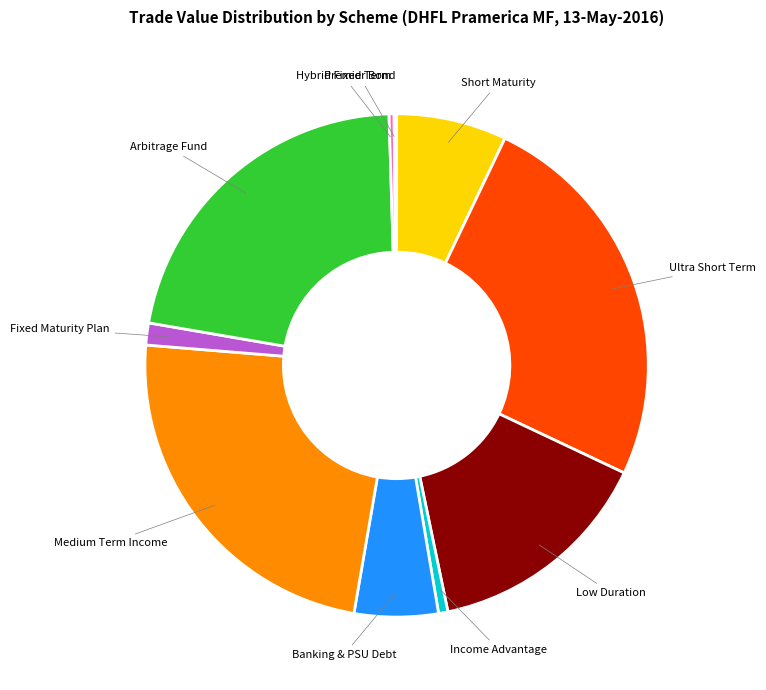

Which slice is the largest?

Ultra Short Term